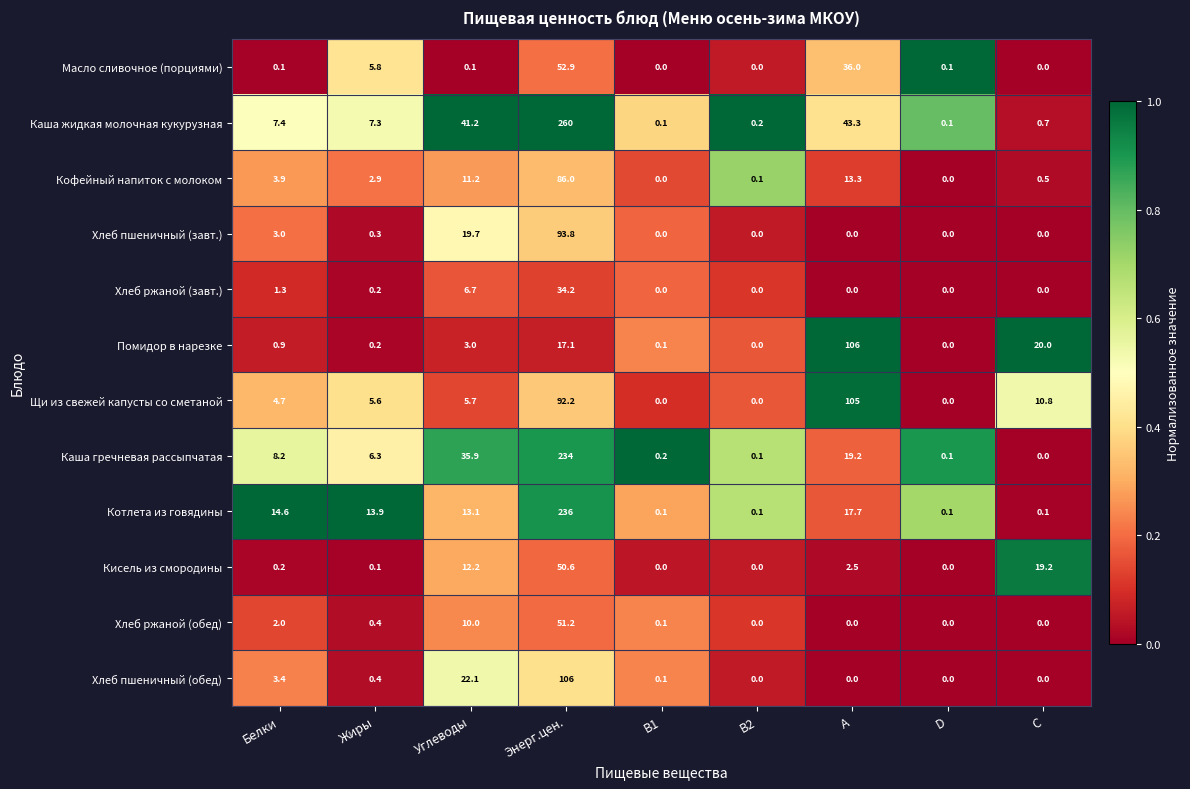

The Кофейный напиток с молоком series shows 0.5 at C. True or false?

True